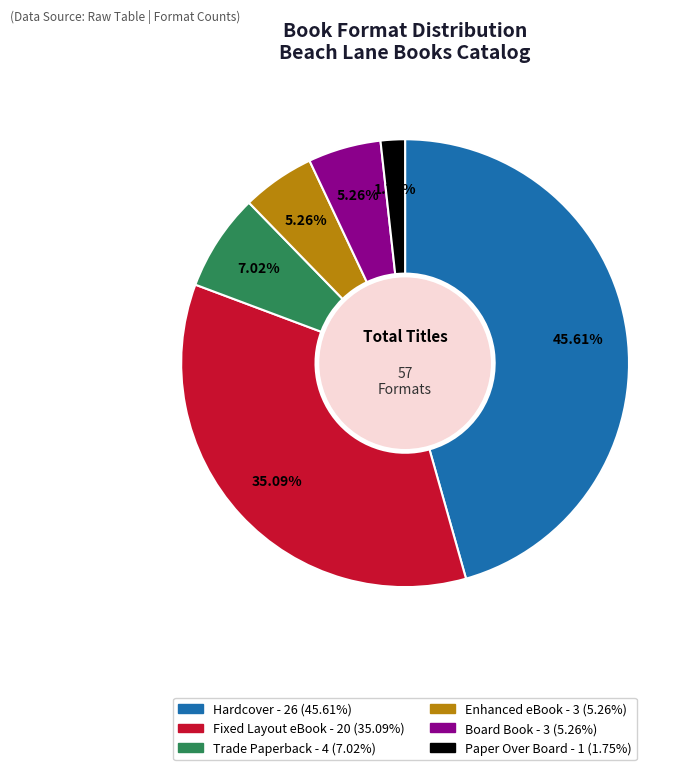

Which has a higher value, Fixed Layout eBook or Hardcover?

Hardcover